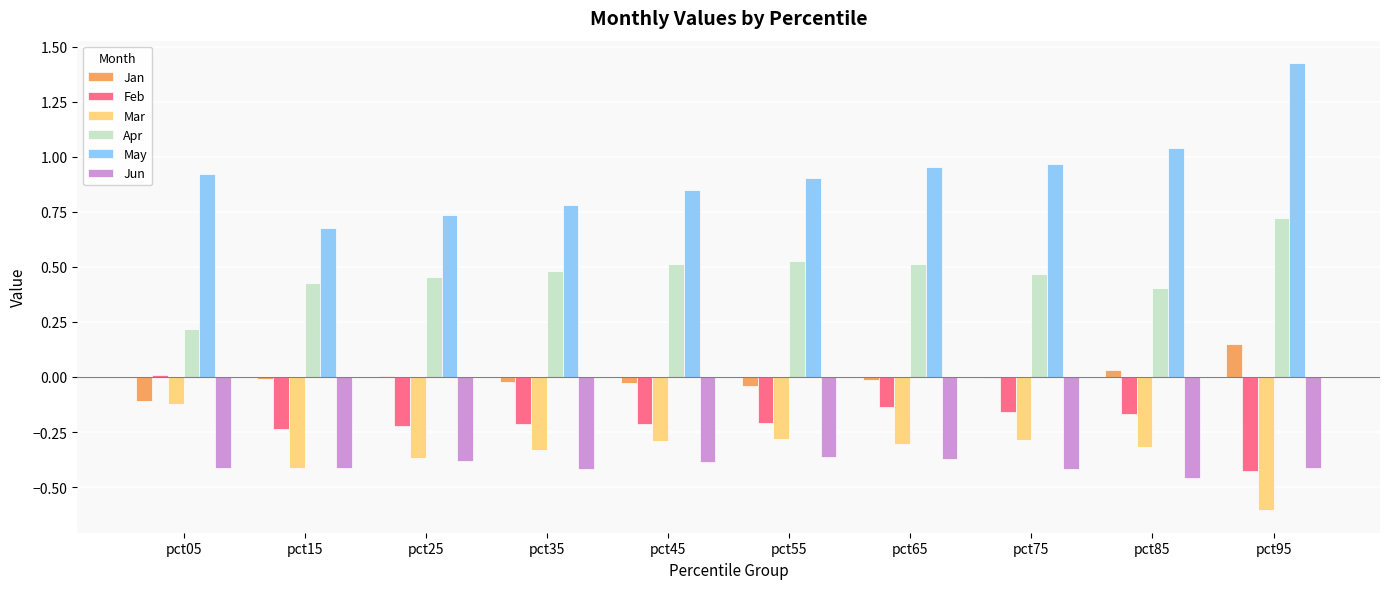

What are all the series names shown in the legend?

Jan, Feb, Mar, Apr, May, Jun